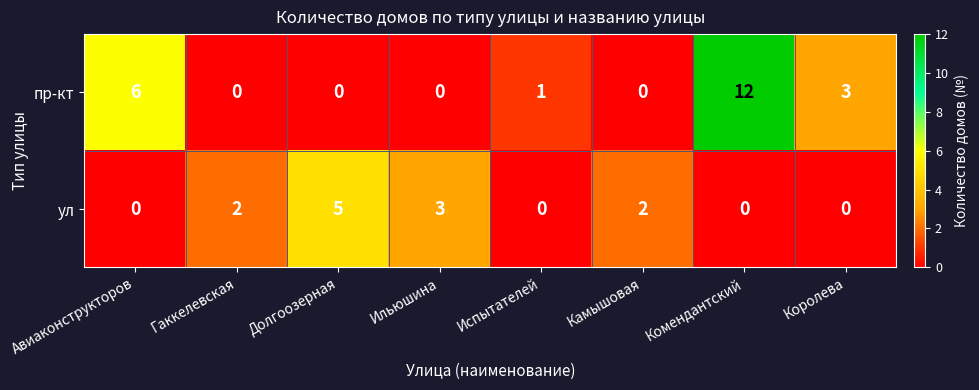

The ул series shows 1 at Ильюшина. True or false?

False